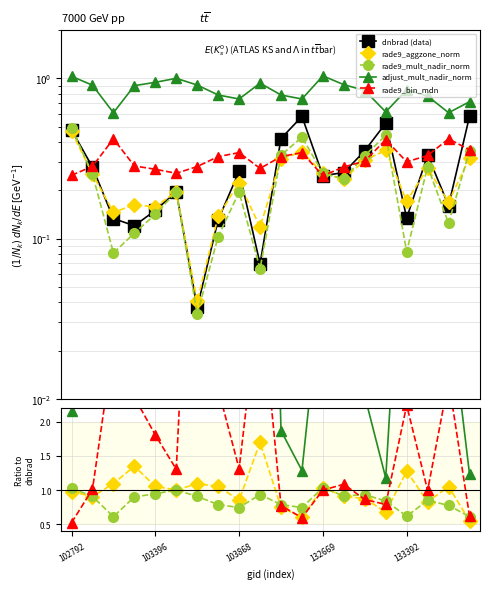

Which label corresponds to the smallest value in the chart?

6